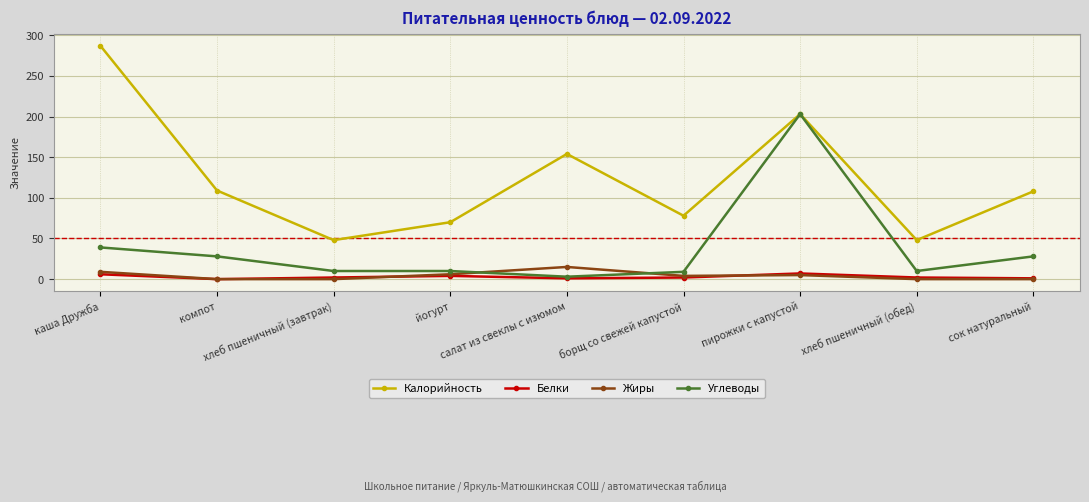

What is the maximum value for Жиры?

15